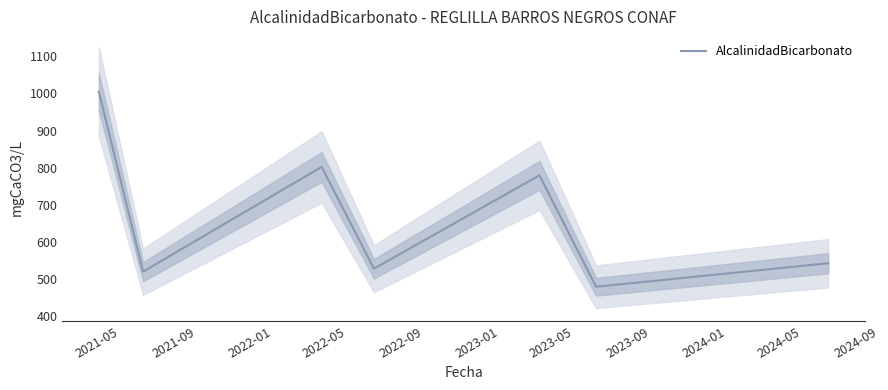

True or false: the data has more than 2 interior local peaks.

False